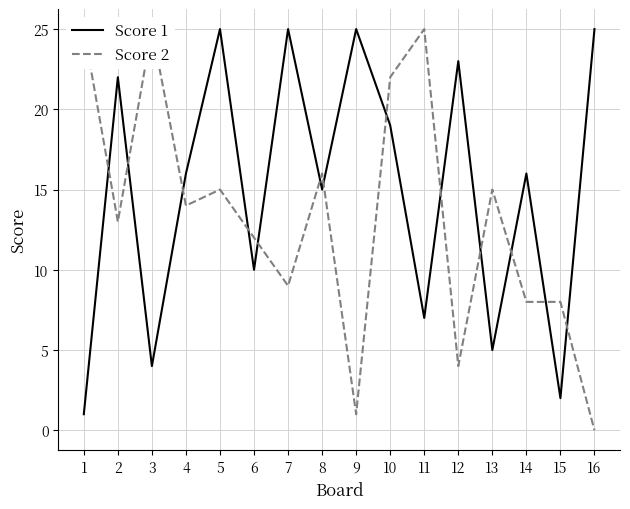

Which series has the largest total across all categories?

Score 1